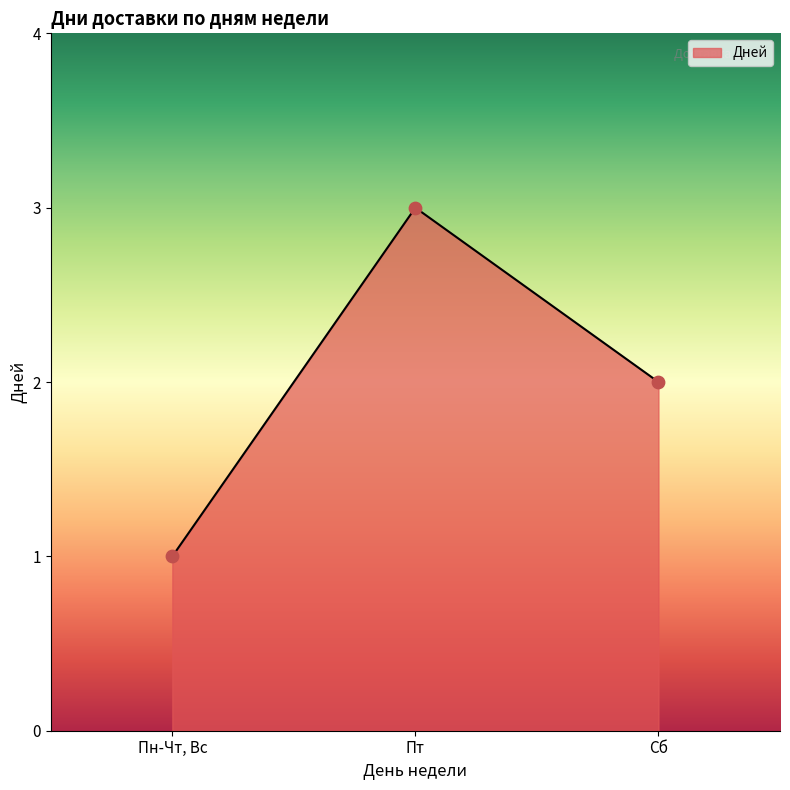

Approximately how many times larger is the value at Пн-Чт, Вс compared to Пт?

0.3